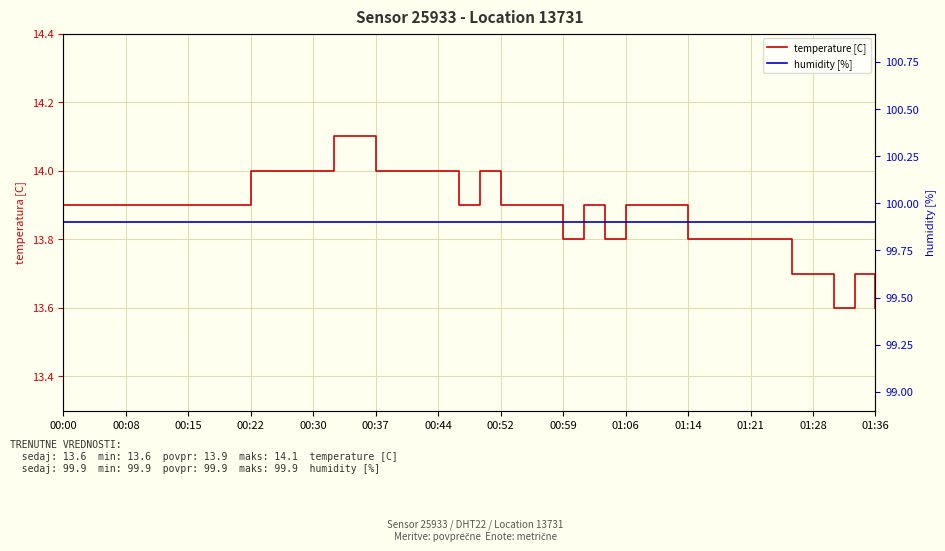

True or false: temperature [C] has a value of 21.9 at 35.

False